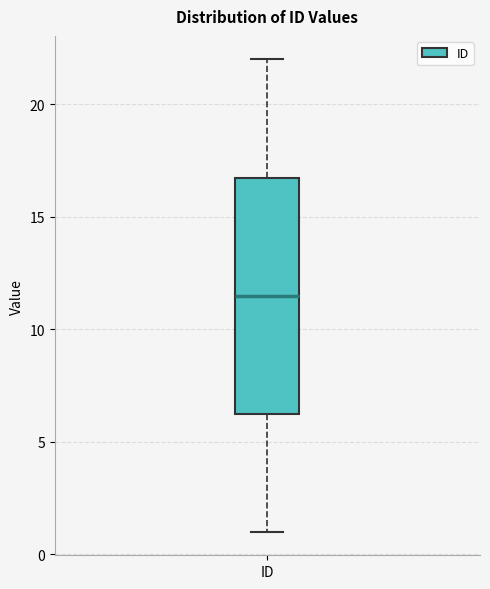

Where is the lower edge of the box for ID on the y-axis? The values are not printed on the chart, so give them approximately, as read against the axis.

6.5